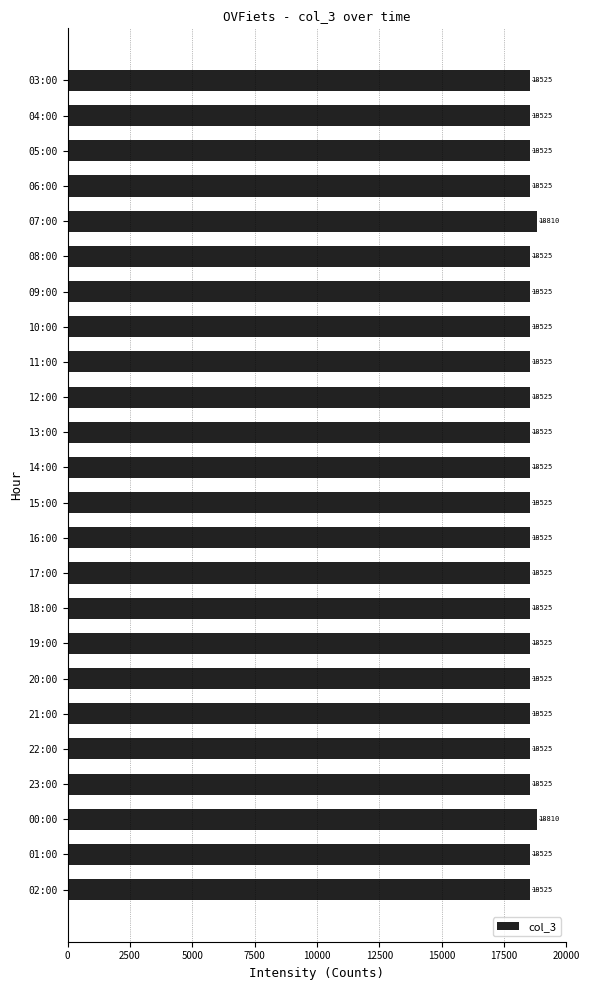

What is the average value?

18549